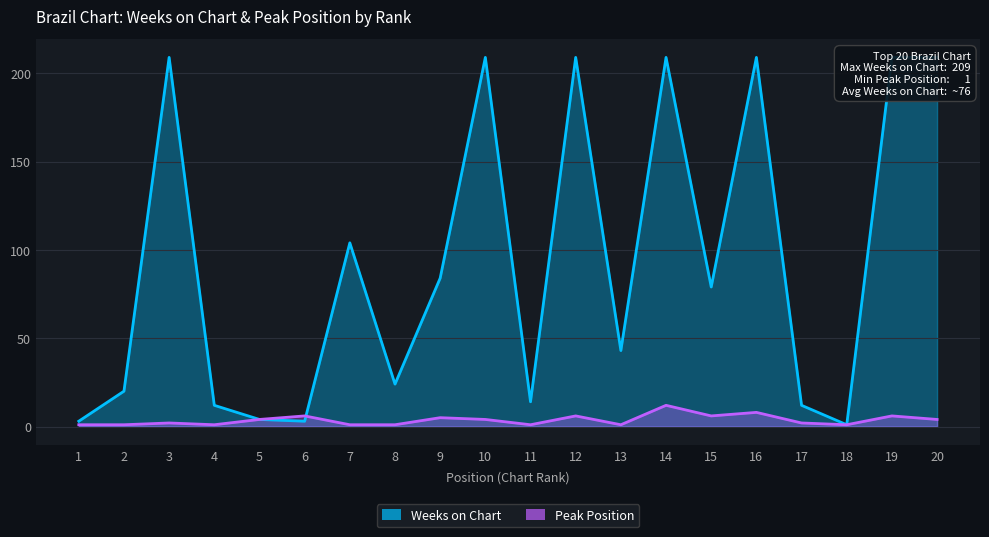

How many distinct data groups are displayed?

2